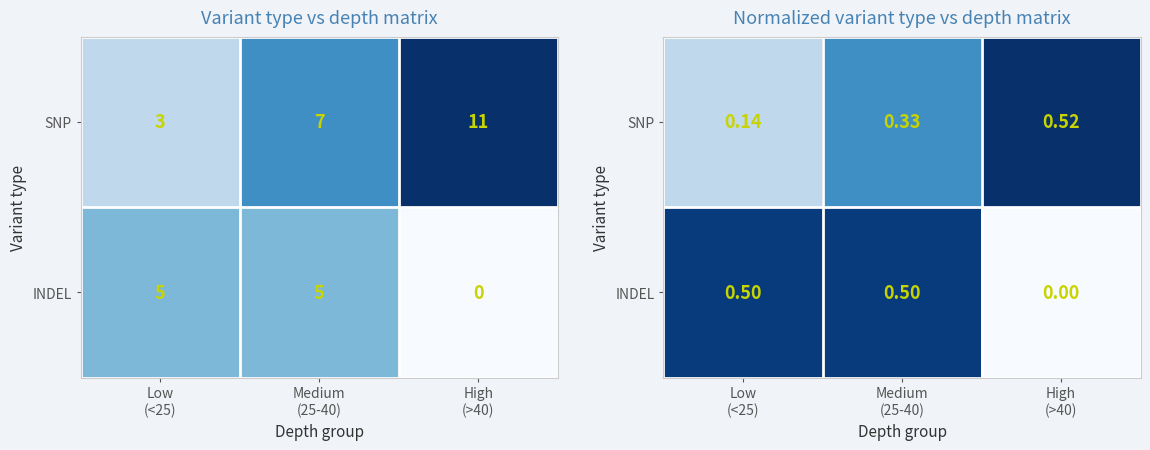

What is the sum of all SNP values?

1.0